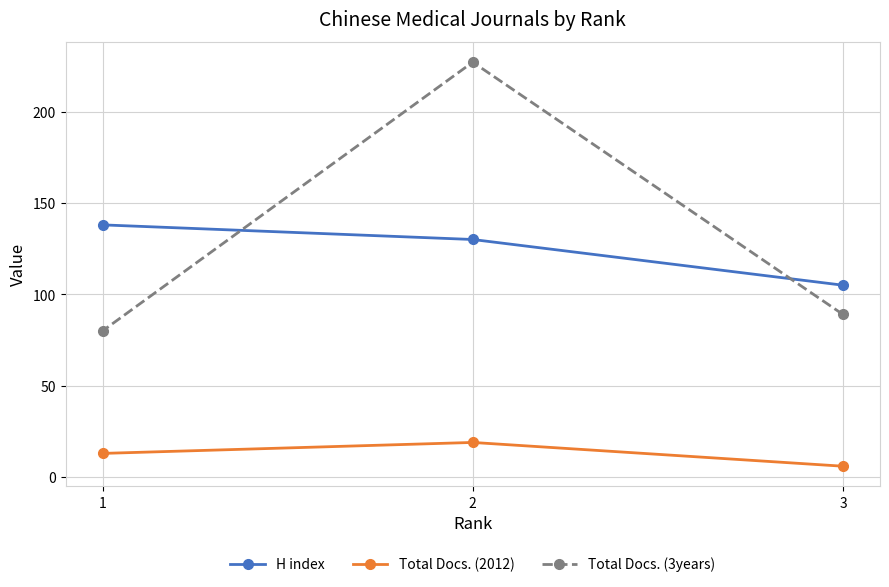

At how many categories does at least one series exceed 182?

1